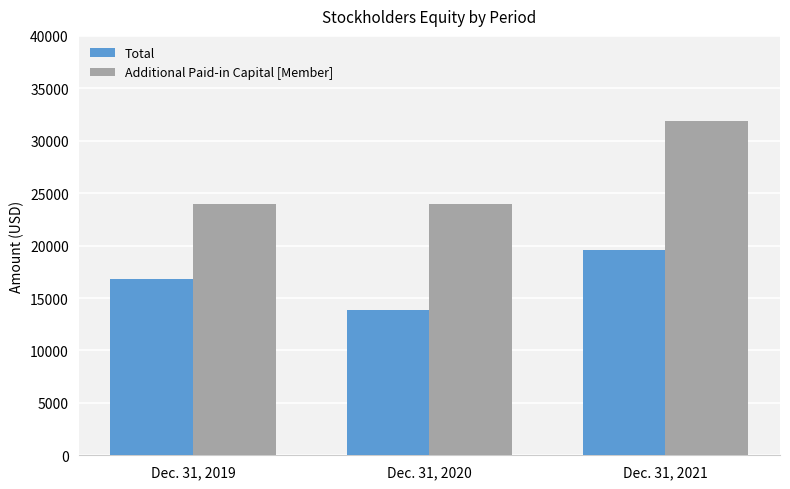

The Additional Paid-in Capital [Member] series shows 16897 at Dec. 31, 2021. True or false?

False